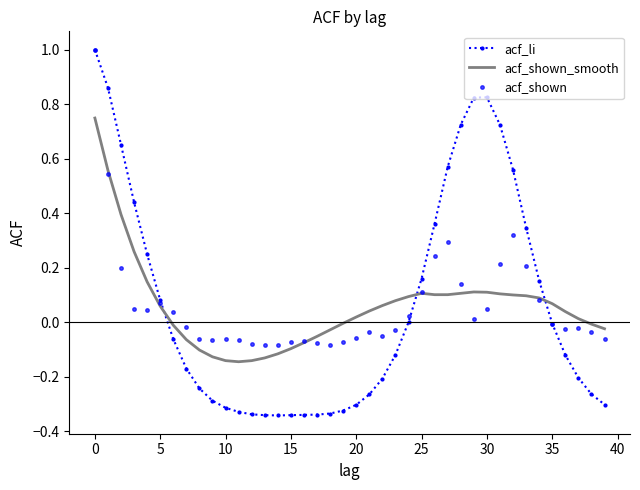

Which series has the widest spread of values?

acf_li